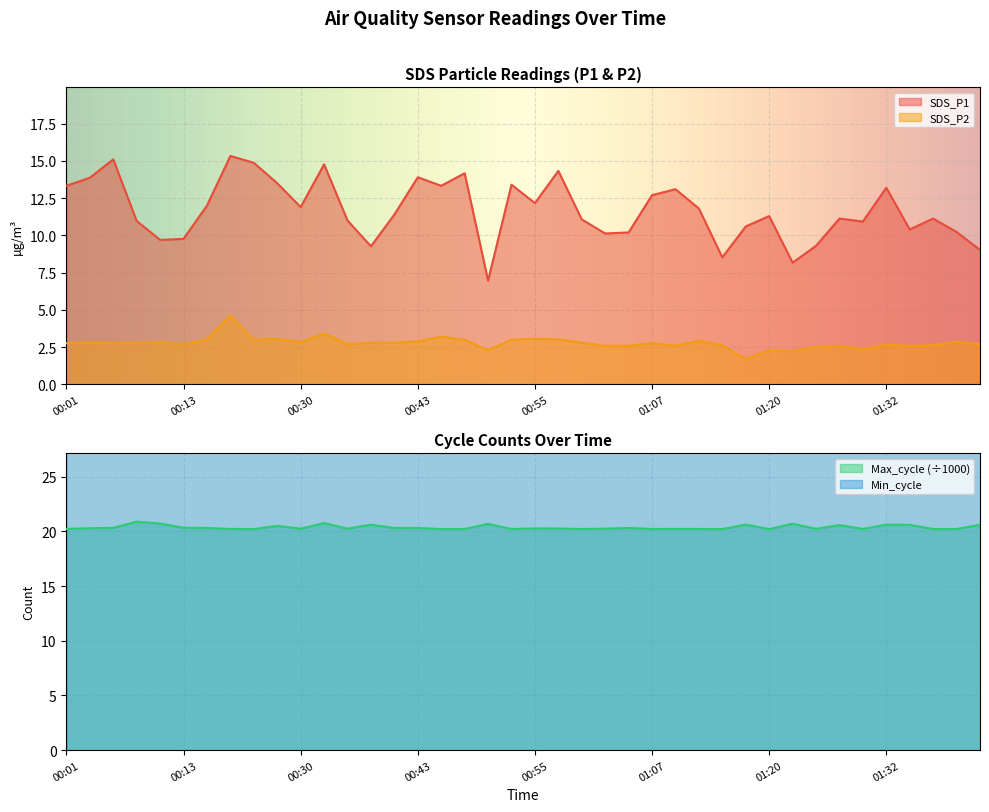

At which label does SDS_P2 reach its peak?

00:23